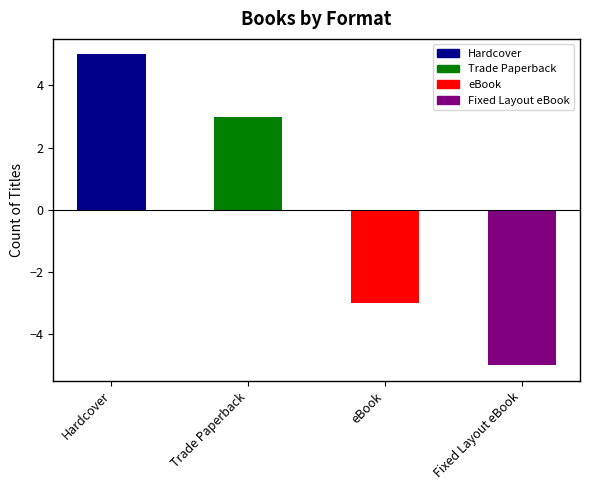

What is the label of the 1st bar from the right?

Fixed Layout eBook